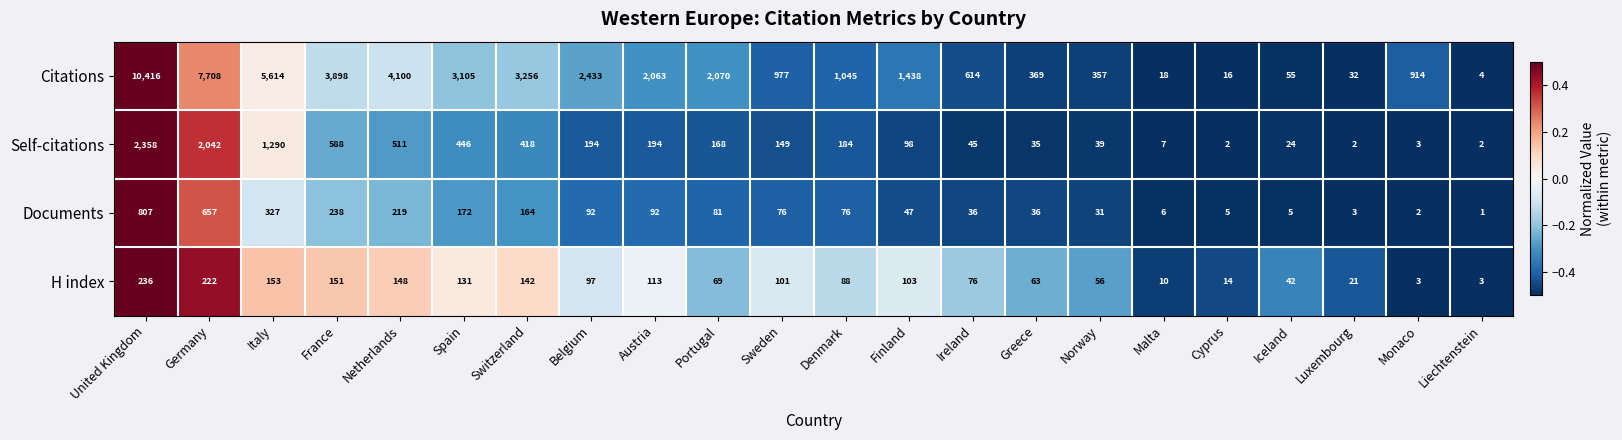

What is the total value across all series at Greece?

503